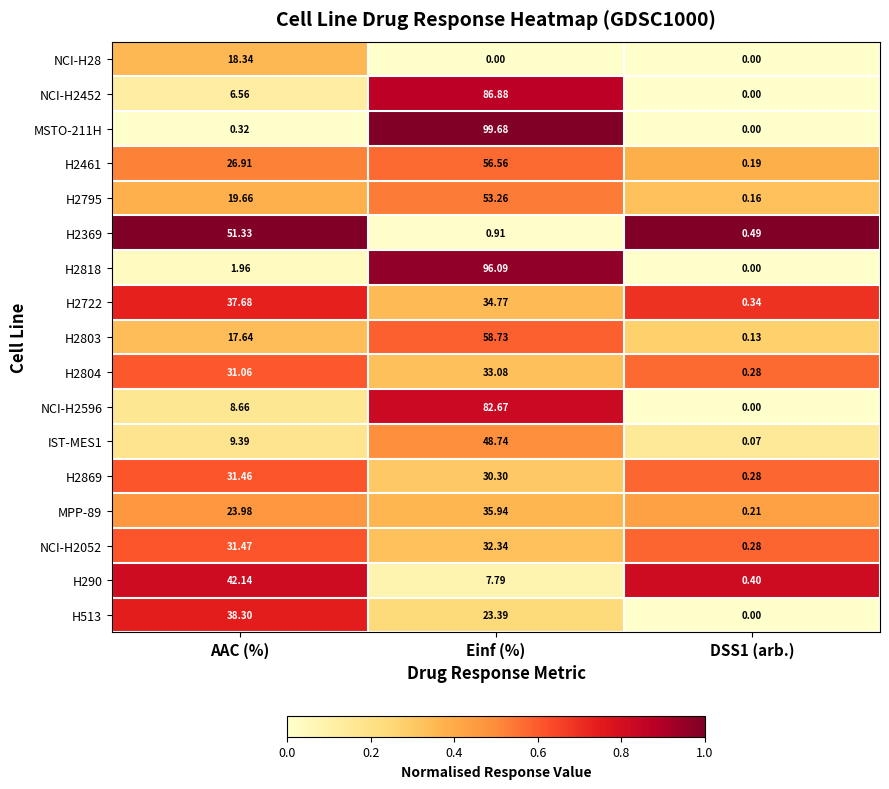

At which category is the sum across all series the highest?

Einf (%)